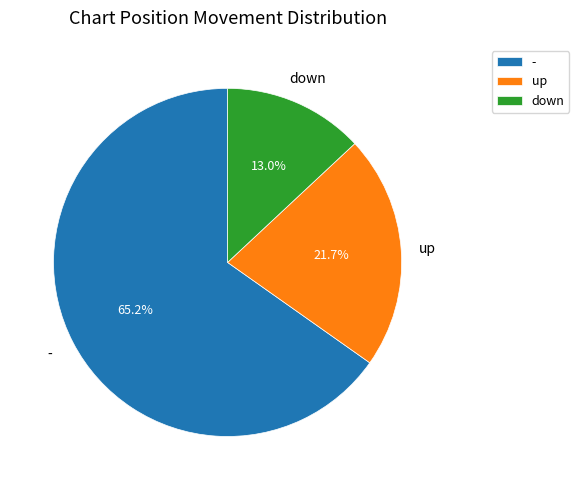

Is it true that down is 13% of the pie?

True